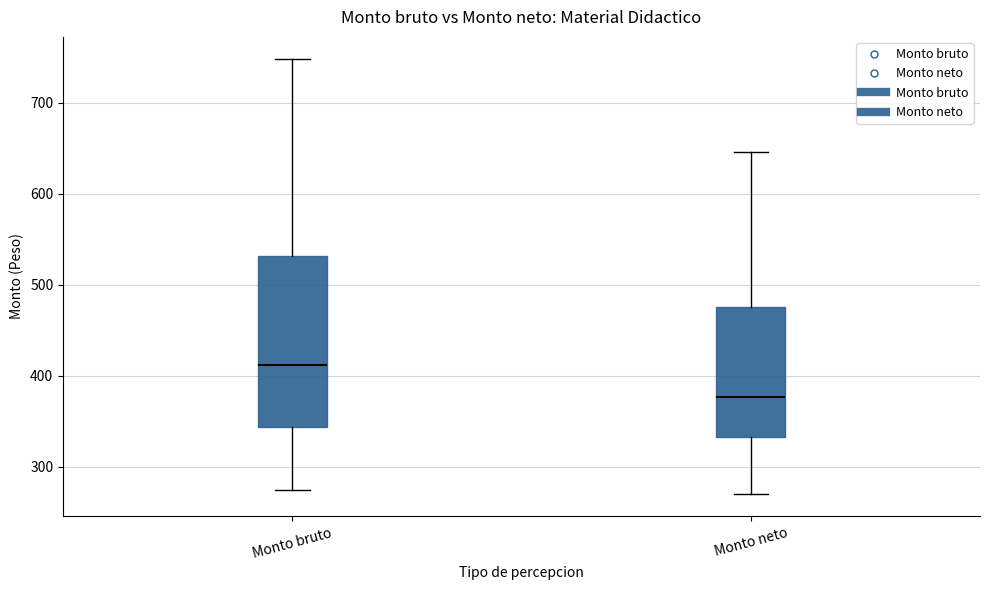

Reading left to right, transcribe this box plot: for each box, give where its median line is, the range the box spans, and where its two whiskers end, as read against the y-axis. The values are not printed on the chart, so give them approximately, as read against the axis.

Monto bruto: median 410, box 340 to 530, whiskers 270 to 750
Monto neto: median 380, box 330 to 480, whiskers 270 to 650